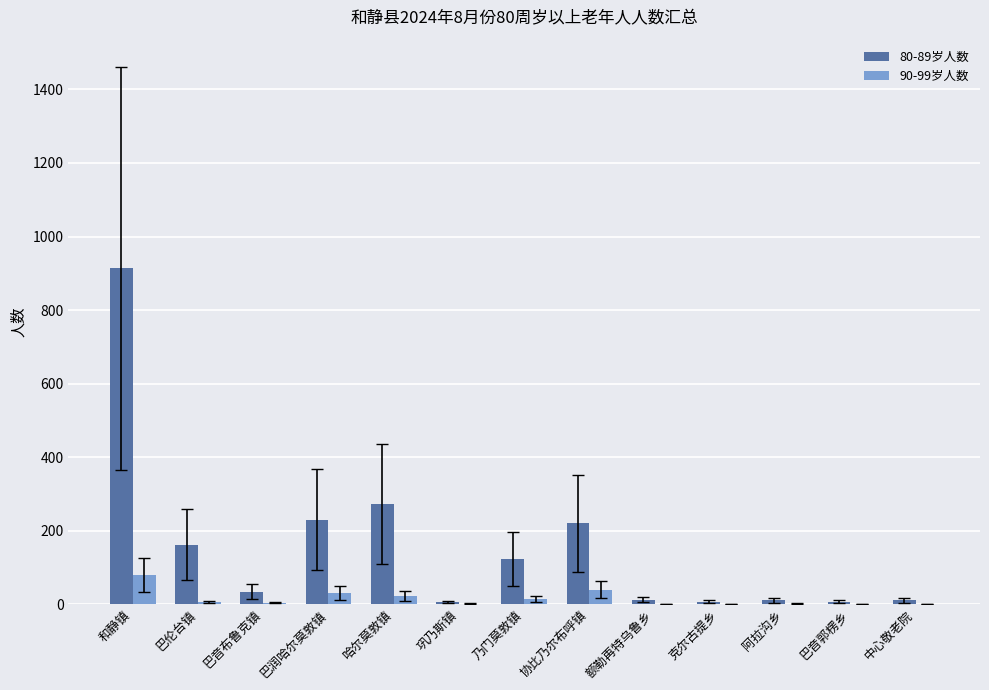

How many distinct data groups are displayed?

2